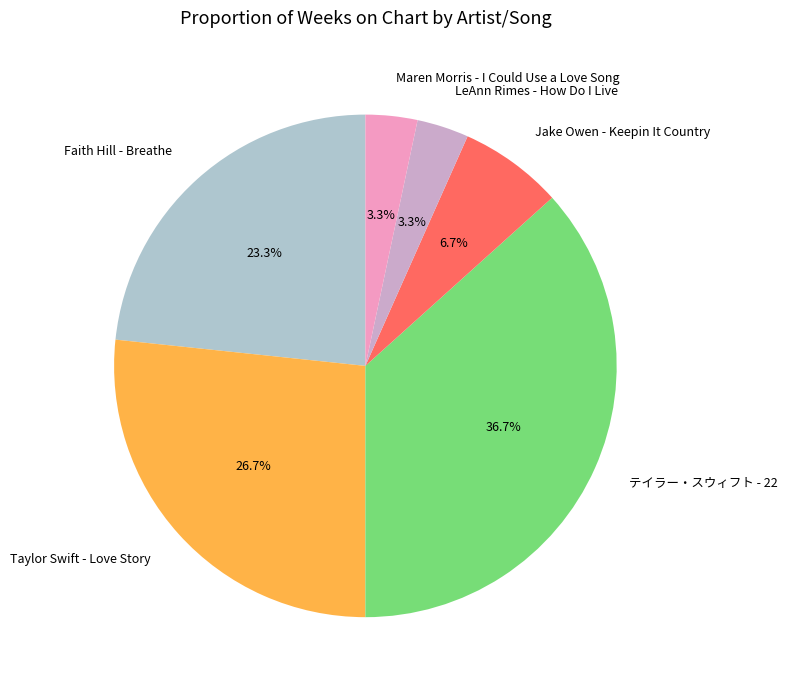

Count the number of slices in the pie.

6